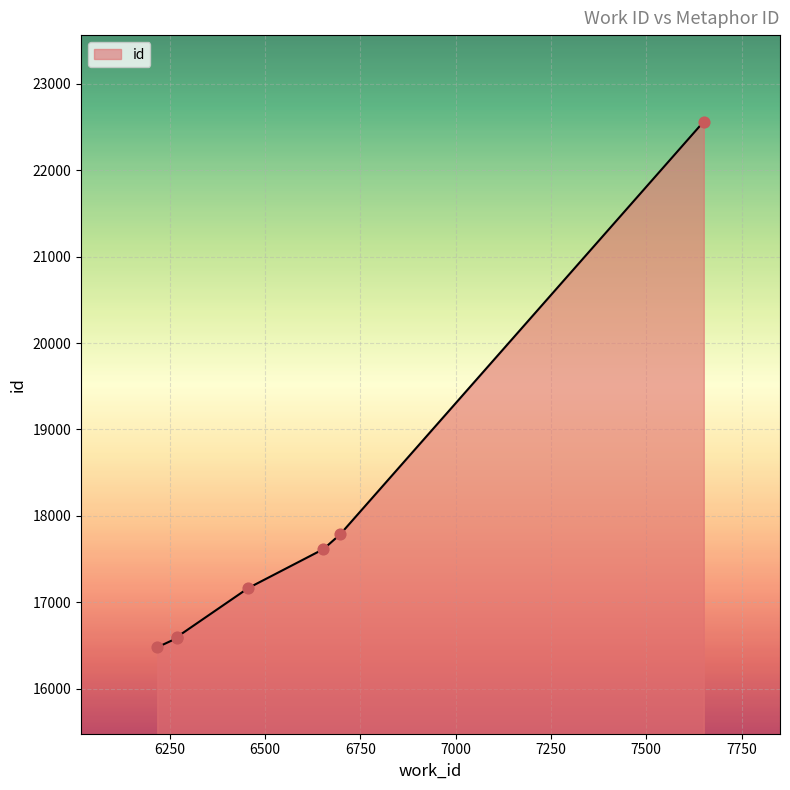

What is the ratio of the value at 6217 to the value at 6270?

1.0